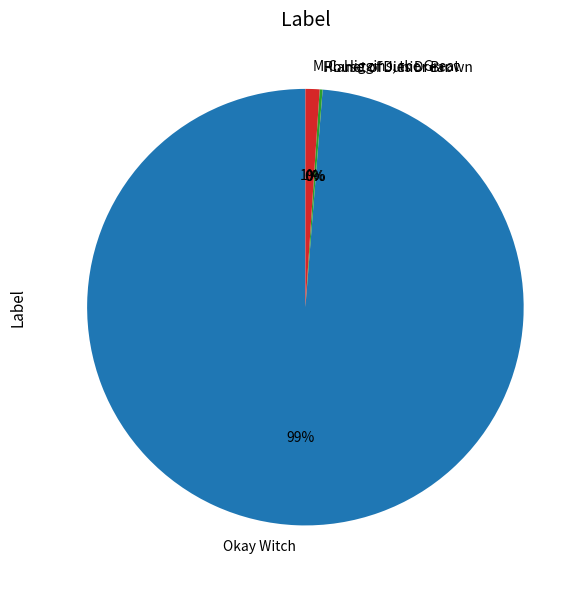

Is it true that M.C. Higgins, the Great is 11% of the pie?

False